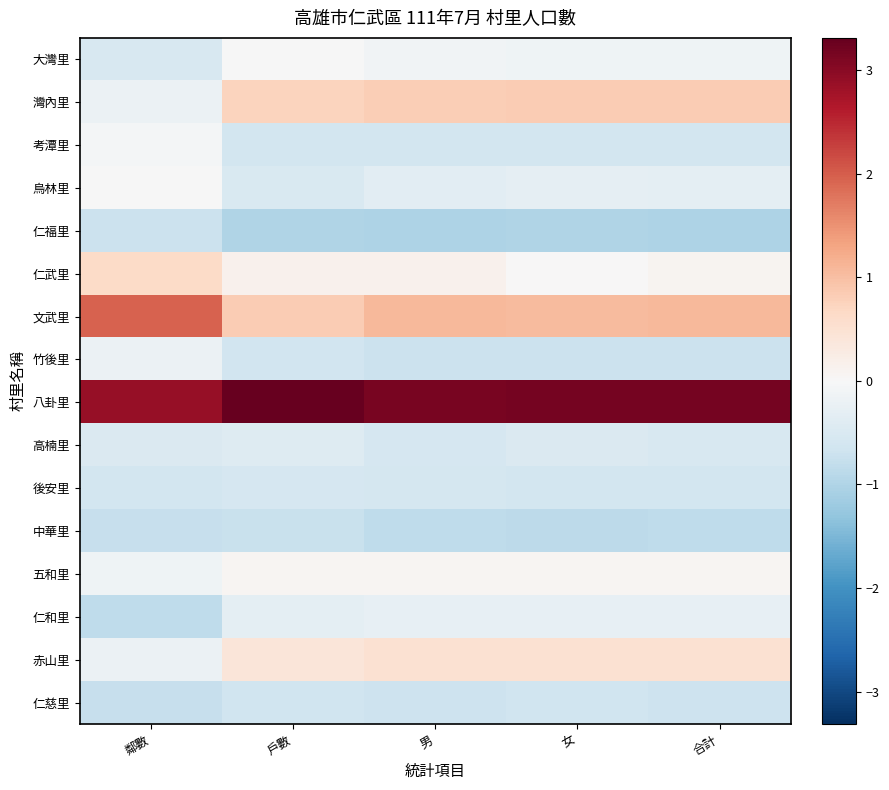

Reading left to right, transcribe all the data shown in this chart.

大灣里: 鄰數=-0.5	戶數=-0.0	男=-0.1	女=-0.1	合計=-0.1
灣內里: 鄰數=-0.2	戶數=0.7	男=0.8	女=0.9	合計=0.8
考潭里: 鄰數=-0.1	戶數=-0.6	男=-0.6	女=-0.6	合計=-0.6
烏林里: 鄰數=-0.0	戶數=-0.5	男=-0.3	女=-0.3	合計=-0.3
仁福里: 鄰數=-0.7	戶數=-1.0	男=-1.0	女=-1.0	合計=-1.0
仁武里: 鄰數=0.6	戶數=0.1	男=0.1	女=0.0	合計=0.1
文武里: 鄰數=2.0	戶數=0.8	男=1.1	女=1.0	合計=1.1
竹後里: 鄰數=-0.2	戶數=-0.6	男=-0.7	女=-0.7	合計=-0.7
八卦里: 鄰數=2.9	戶數=3.3	男=3.1	女=3.2	合計=3.2
高楠里: 鄰數=-0.5	戶數=-0.4	男=-0.6	女=-0.5	合計=-0.5
後安里: 鄰數=-0.6	戶數=-0.6	男=-0.6	女=-0.6	合計=-0.6
中華里: 鄰數=-0.8	戶數=-0.7	男=-0.8	女=-0.9	合計=-0.9
五和里: 鄰數=-0.1	戶數=0.1	男=0.1	女=0.1	合計=0.1
仁和里: 鄰數=-0.8	戶數=-0.3	男=-0.3	女=-0.3	合計=-0.3
赤山里: 鄰數=-0.2	戶數=0.4	男=0.5	女=0.5	合計=0.5
仁慈里: 鄰數=-0.8	戶數=-0.7	男=-0.7	女=-0.7	合計=-0.7